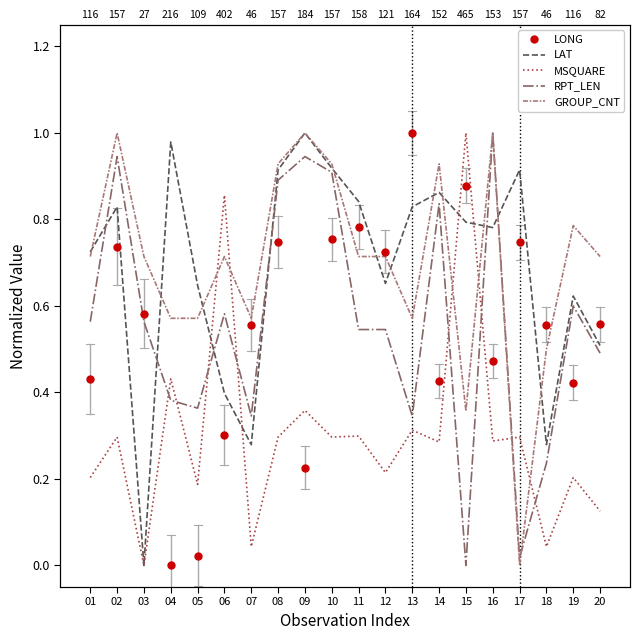

Reading left to right, transcribe all the data shown in this chart.

LONG: 0.4	0.7	0.6	0.0	0.0	0.3	0.6	0.7	0.2	0.8	0.8	0.7	1.0	0.4	0.9	0.5	0.7	0.6	0.4	0.6
LAT: 0.7	0.8	0.0	1.0	0.6	0.4	0.3	0.9	1.0	0.9	0.8	0.7	0.8	0.9	0.8	0.8	0.9	0.3	0.6	0.5
MSQUARE: 0.2	0.3	0.0	0.4	0.2	0.9	0.0	0.3	0.4	0.3	0.3	0.2	0.3	0.3	1.0	0.3	0.3	0.0	0.2	0.1
RPT_LEN: 0.6	0.9	0.6	0.4	0.4	0.6	0.3	0.9	0.9	0.9	0.5	0.5	0.3	0.8	0.0	1.0	0.0	0.2	0.6	0.5
GROUP_CNT: 0.7	1.0	0.7	0.6	0.6	0.7	0.6	0.9	1.0	0.9	0.7	0.7	0.6	0.9	0.4	1.0	0.0	0.5	0.8	0.7